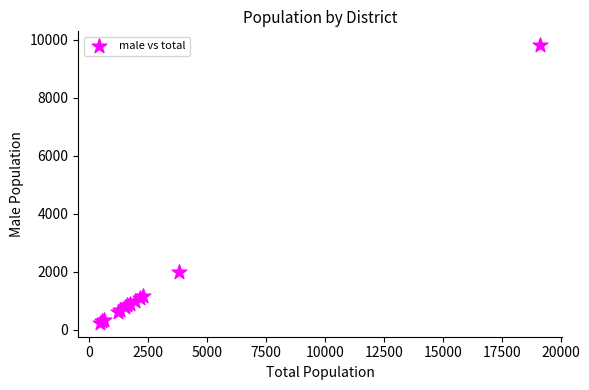

What Y value in the scatter plot is closest to 5020?

1978